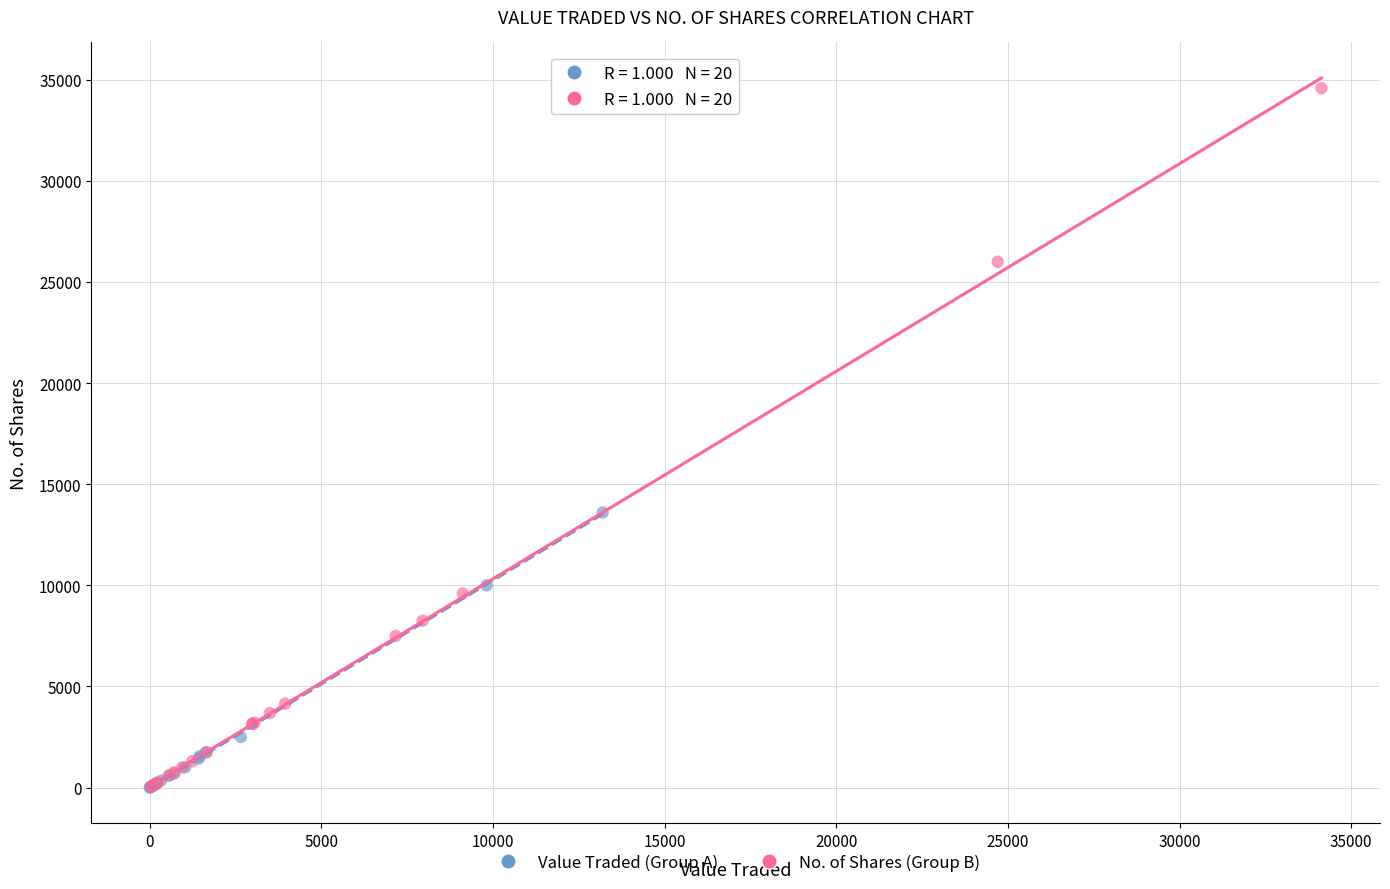

Which series has the widest spread of Y values?

No. of Shares (Group B)